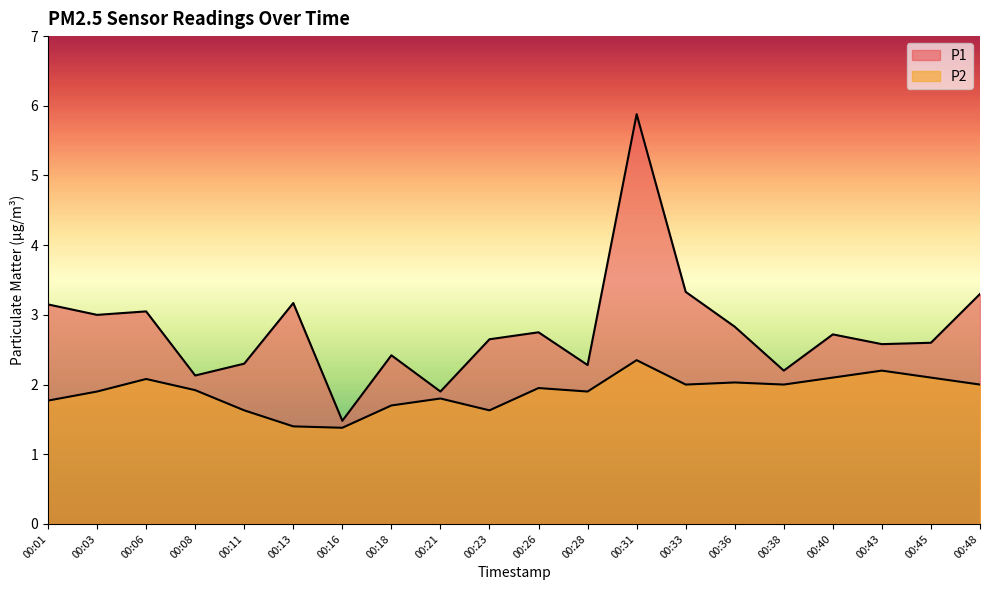

Where is P2 nearest to the value 1?

00:16